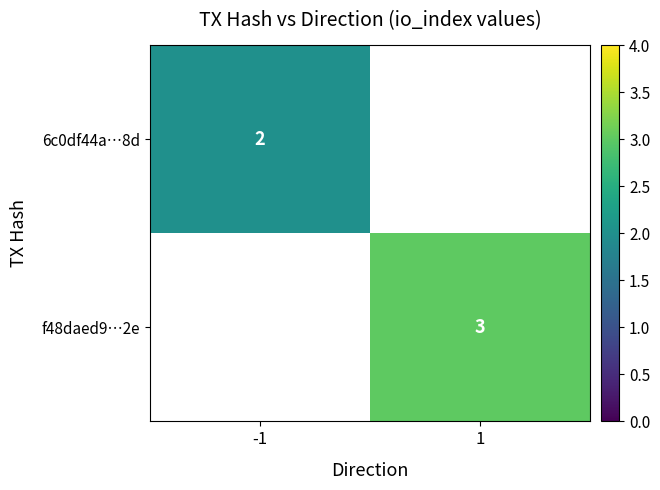

Which label corresponds to the largest value in the chart?

1